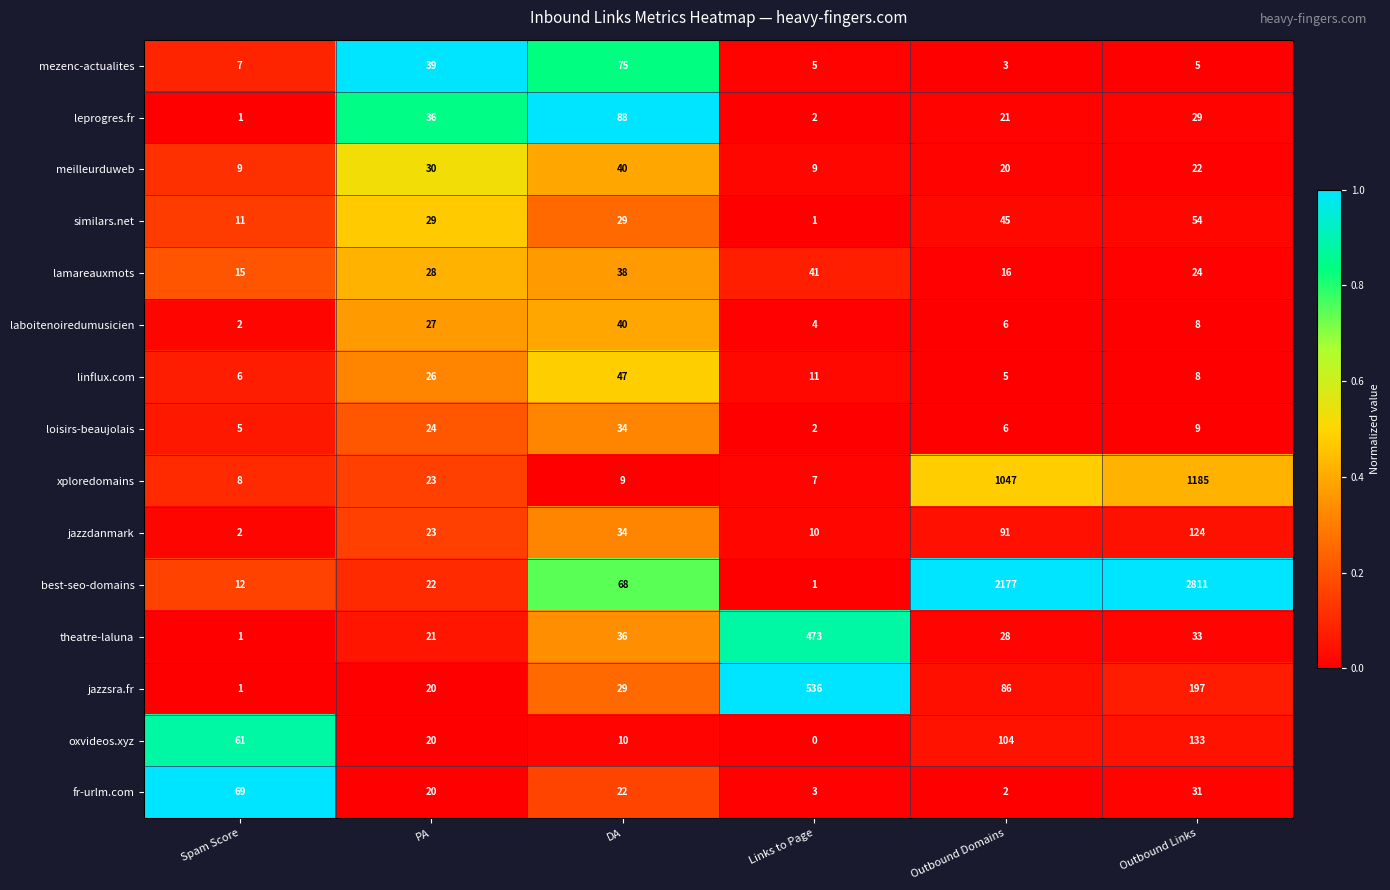

At how many categories does at least one series exceed 0?

6